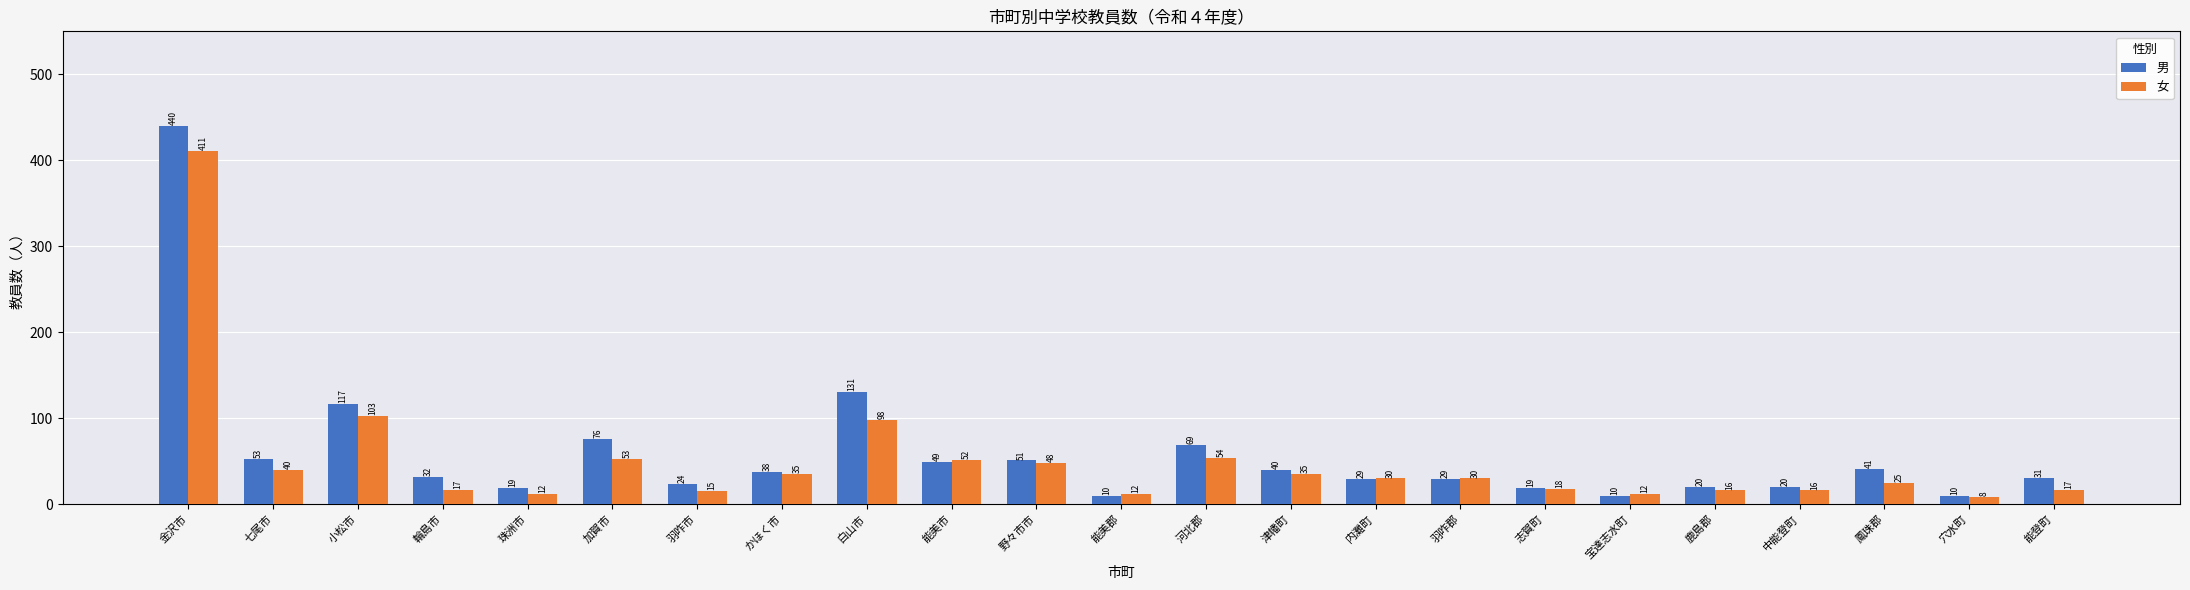

How many bars are there in each group?

2